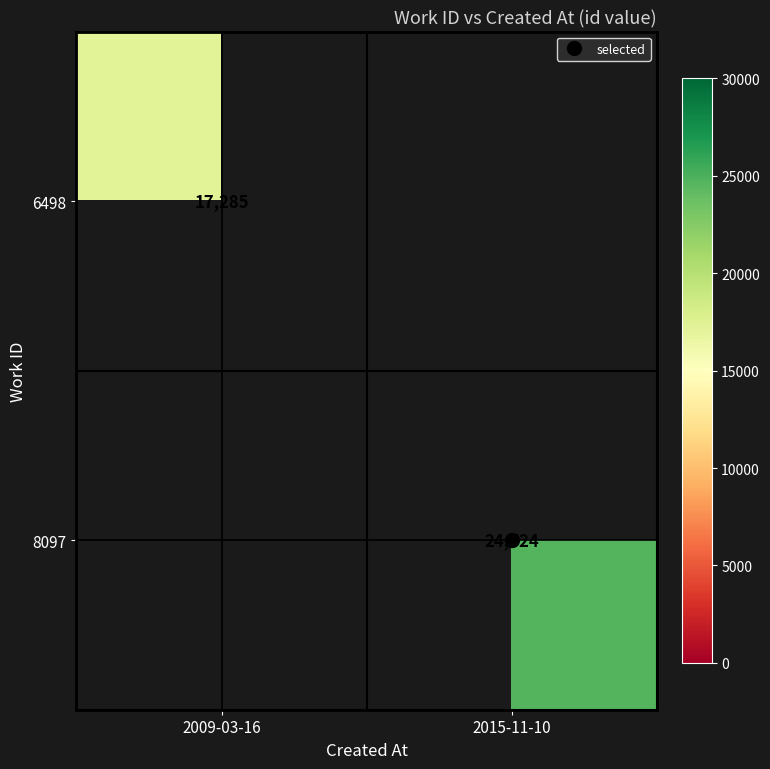

At how many categories does at least one series exceed 20057?

1